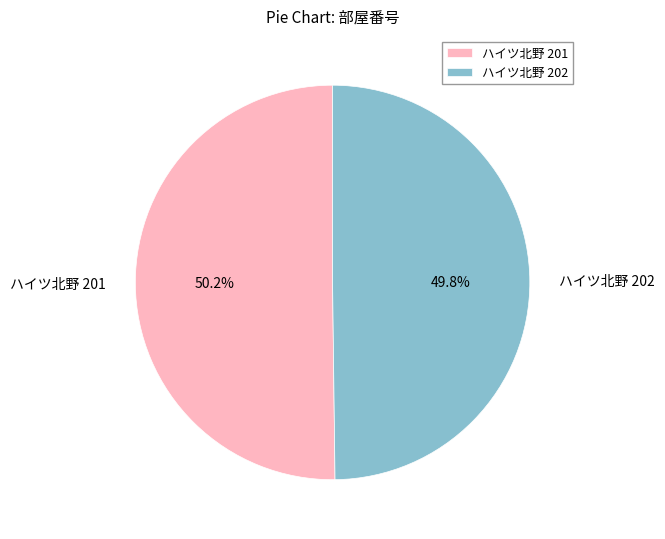

Is there any slice that represents more than half of the pie?

Yes